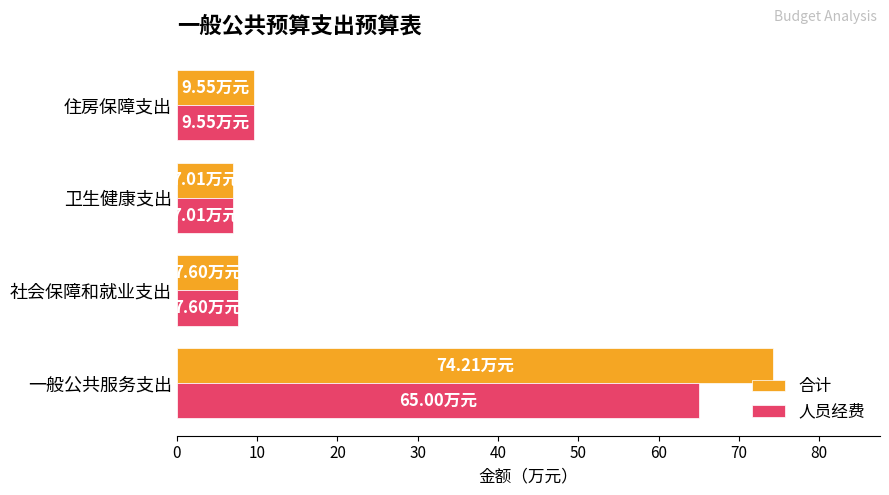

Which series has the largest range (max minus min)?

合计